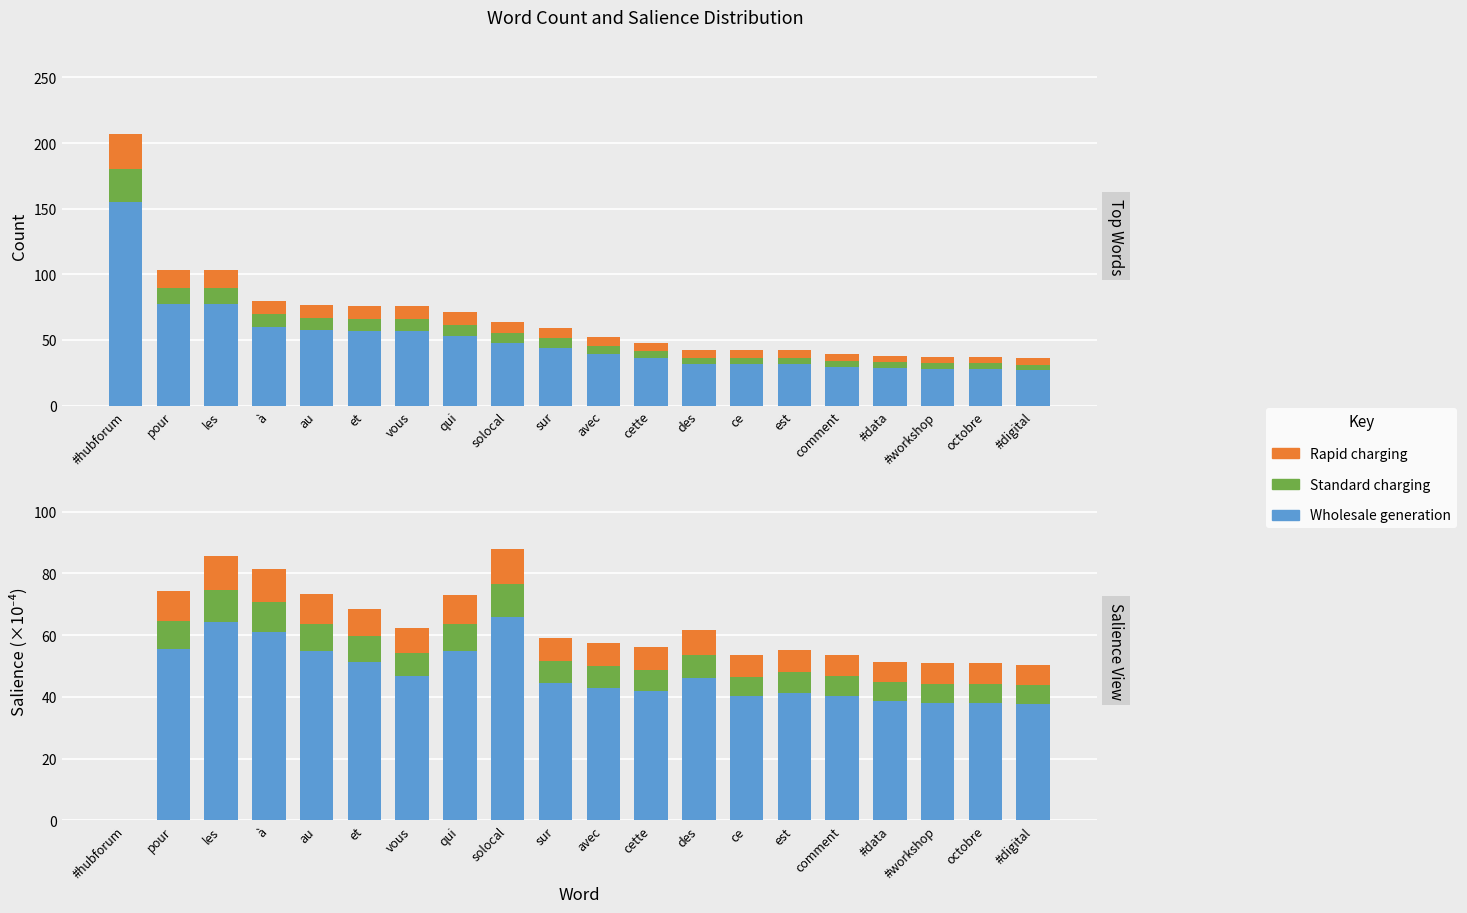

What is the spread (max minus min) of values at solocal?

55.5